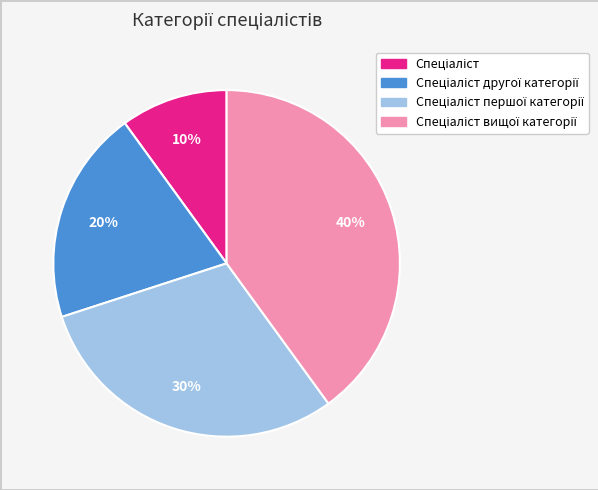

To the nearest percent, what is the average slice percentage?

25%